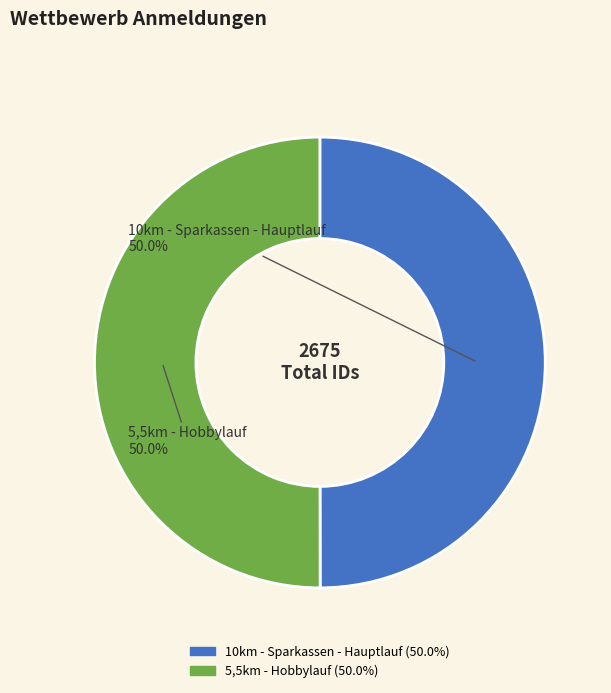

Combined, what portion of the pie is 10km - Sparkassen - Hauptlauf and 5,5km - Hobbylauf?

100.0%